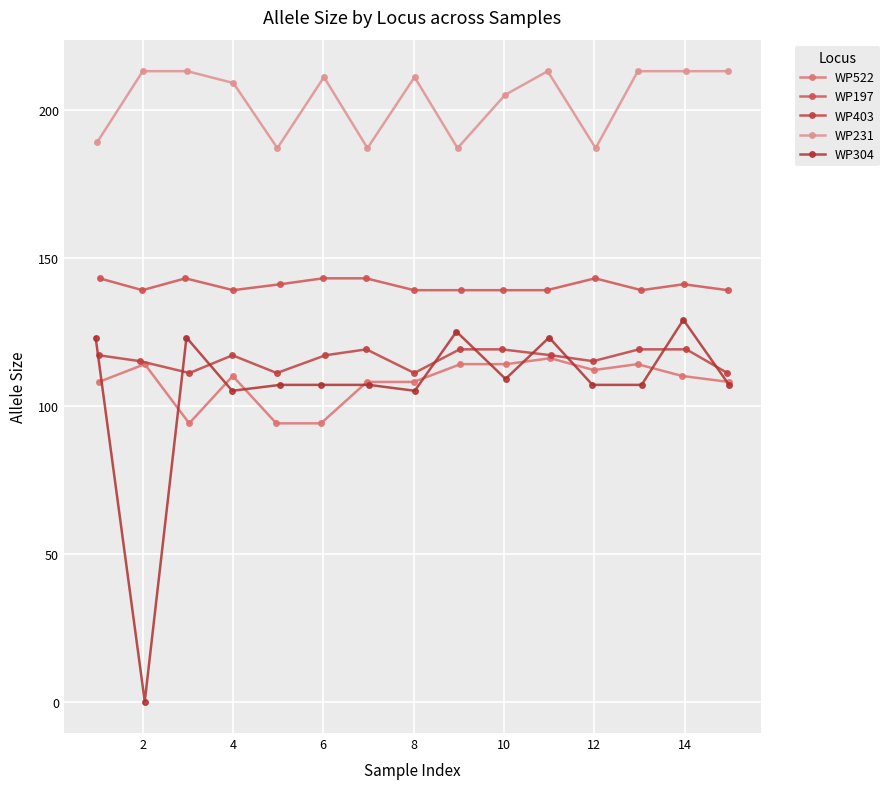

True or false: WP522 and WP197 cross at least once.

False